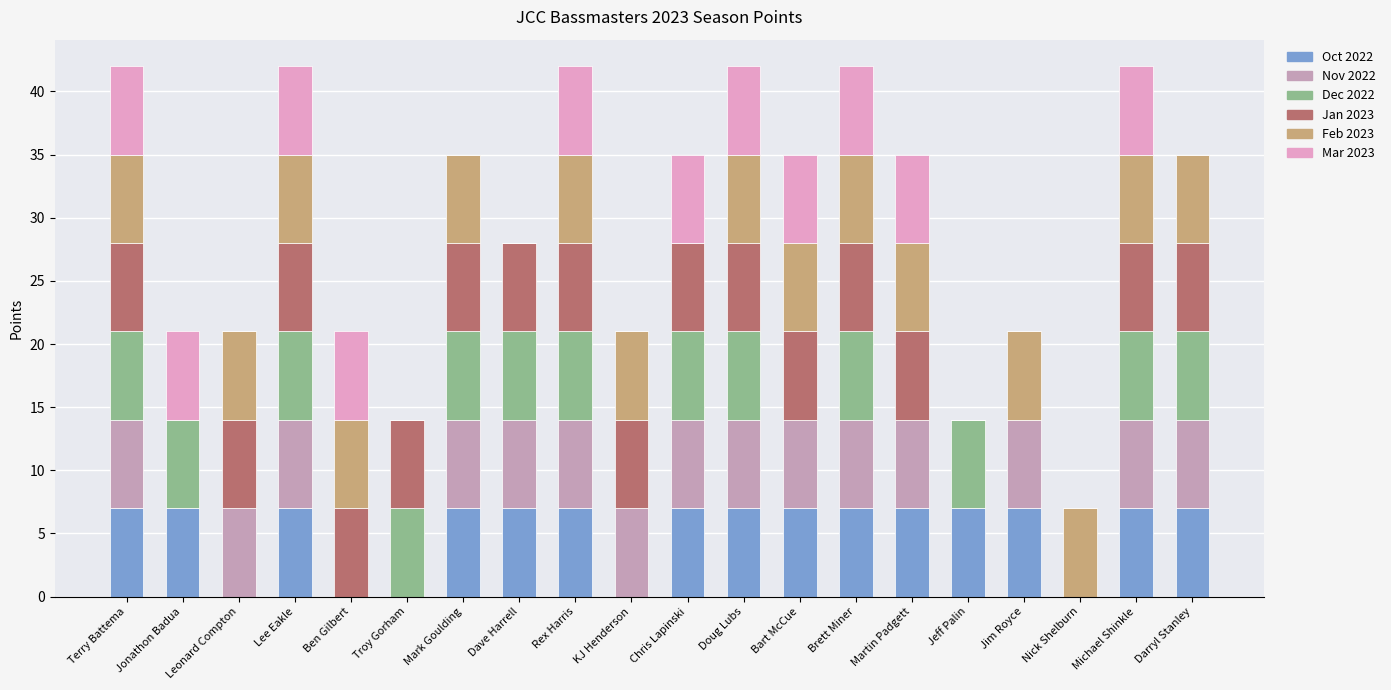

Count the number of categories in the chart.

20